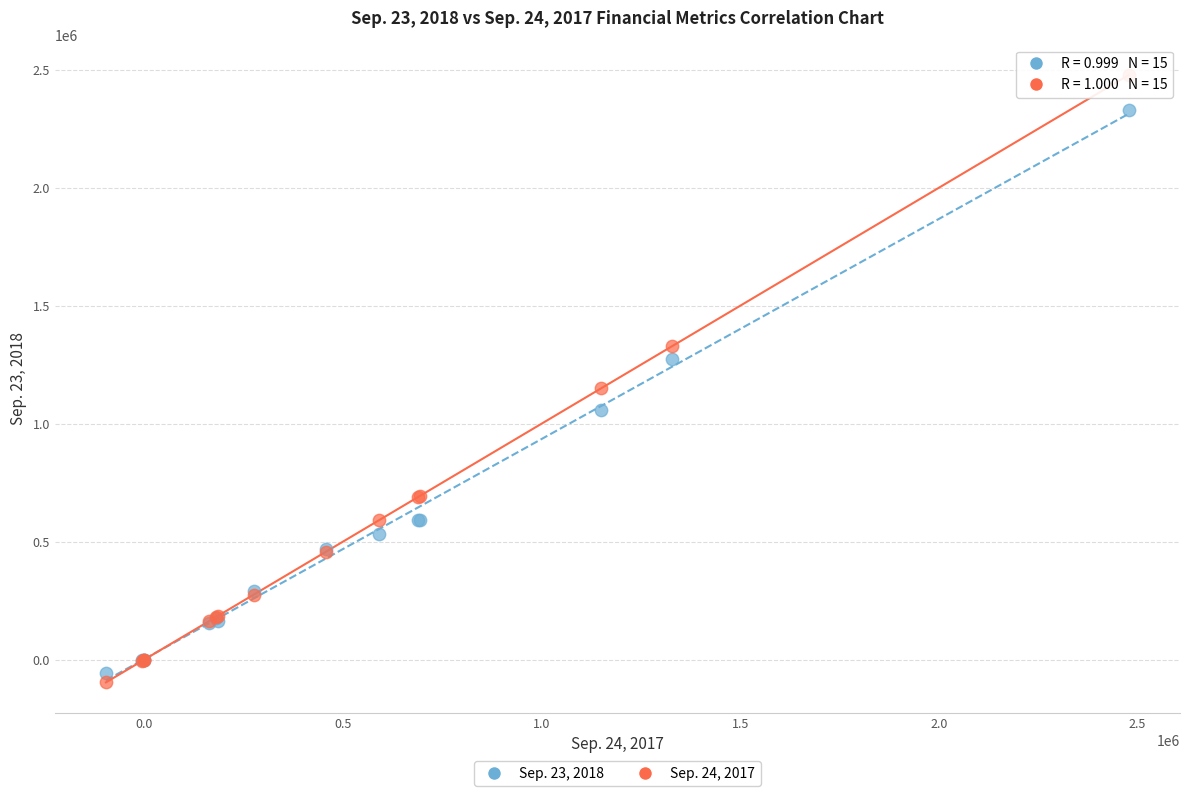

Across all series, what Y value is closest to 1190555?

1149343.0